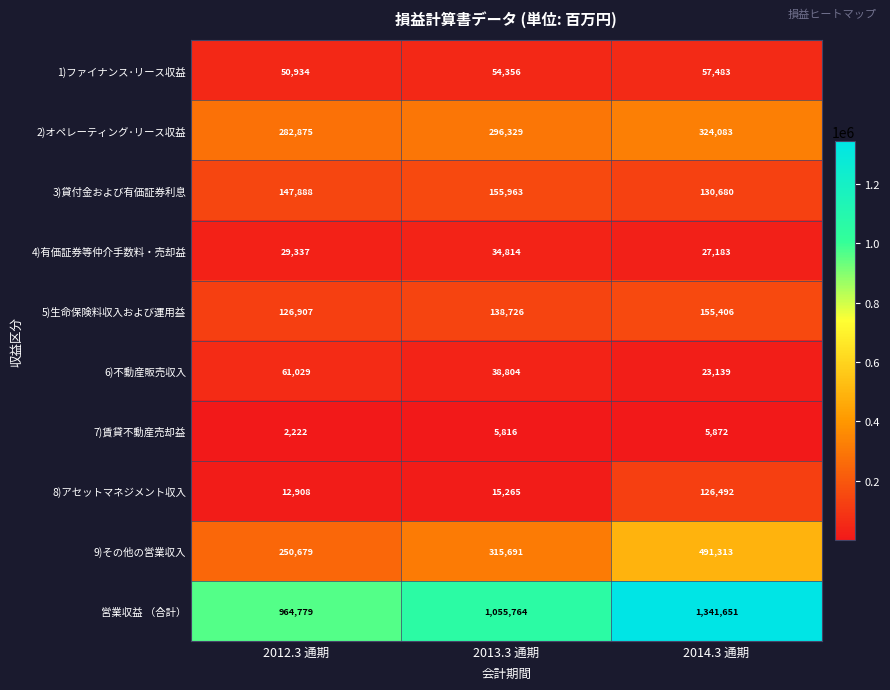

The 6)不動産販売収入 series shows 38804 at 2013.3 通期. True or false?

True